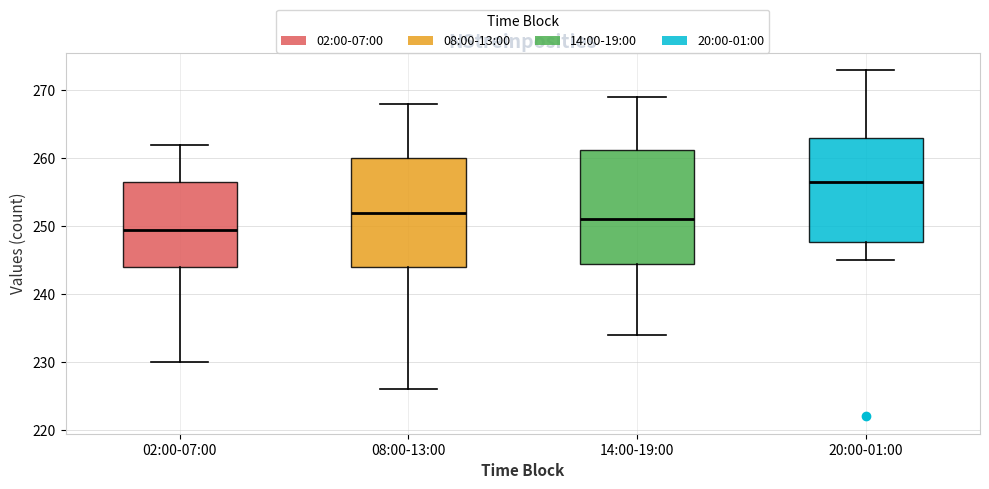

Where does the upper whisker of the box for 20:00-01:00 end on the y-axis? The values are not printed on the chart, so give them approximately, as read against the axis.

273